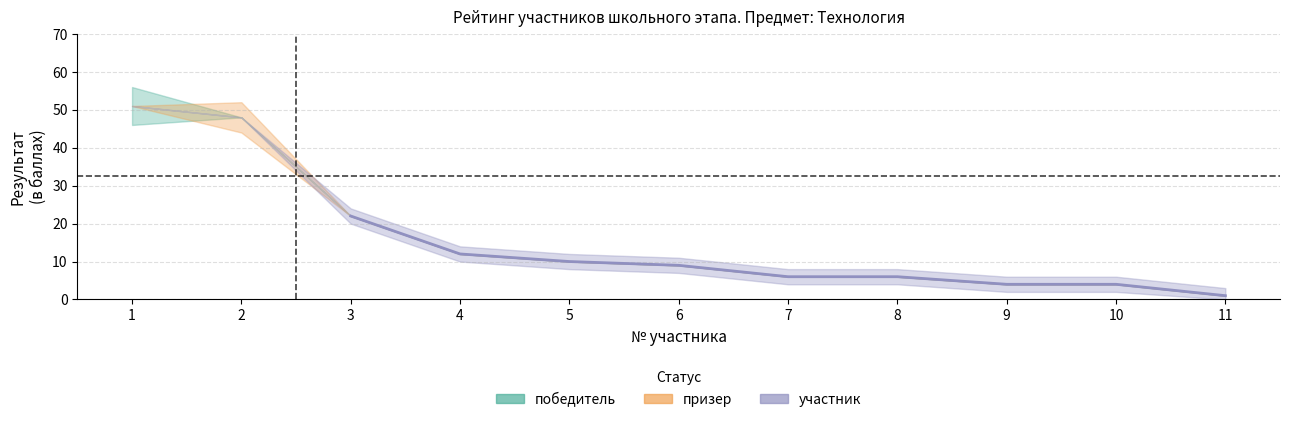

Read the value at 7, to the nearest 10.

10